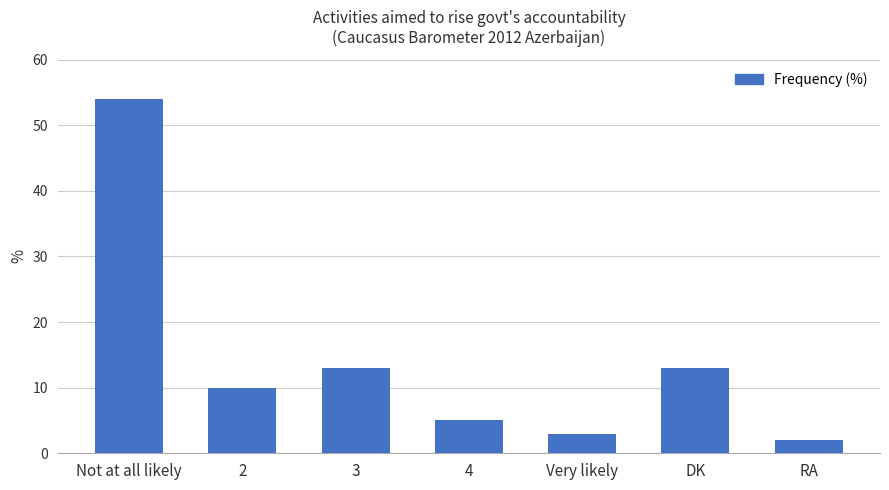

How many data points are less than 10?

3